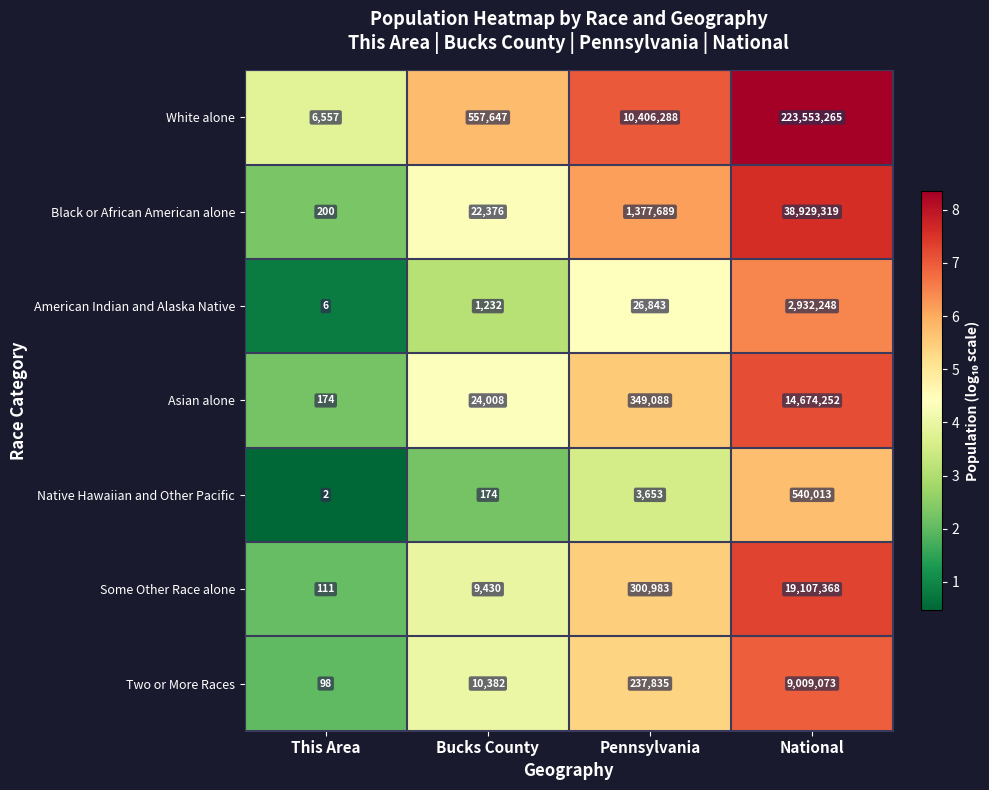

Which category has the highest value in the White alone series?

National